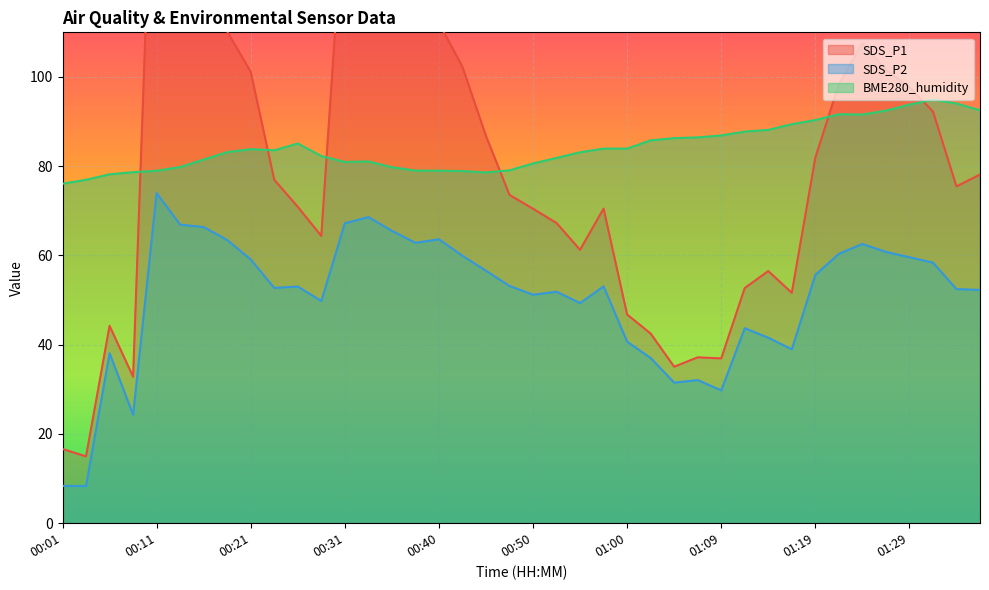

Rank the categories by SDS_P2 value from lowest to highest.

00:04, 00:01, 00:09, 01:09, 01:05, 01:07, 01:02, 00:06, 01:17, 01:00, 01:14, 01:12, 00:55, 00:28, 00:50, 00:52, 01:36, 01:34, 00:23, 00:26, 00:57, 00:48, 01:19, 00:45, 01:31, 00:21, 01:29, 00:43, 01:22, 01:26, 01:24, 00:38, 00:18, 00:40, 00:35, 00:16, 00:13, 00:31, 00:33, 00:11